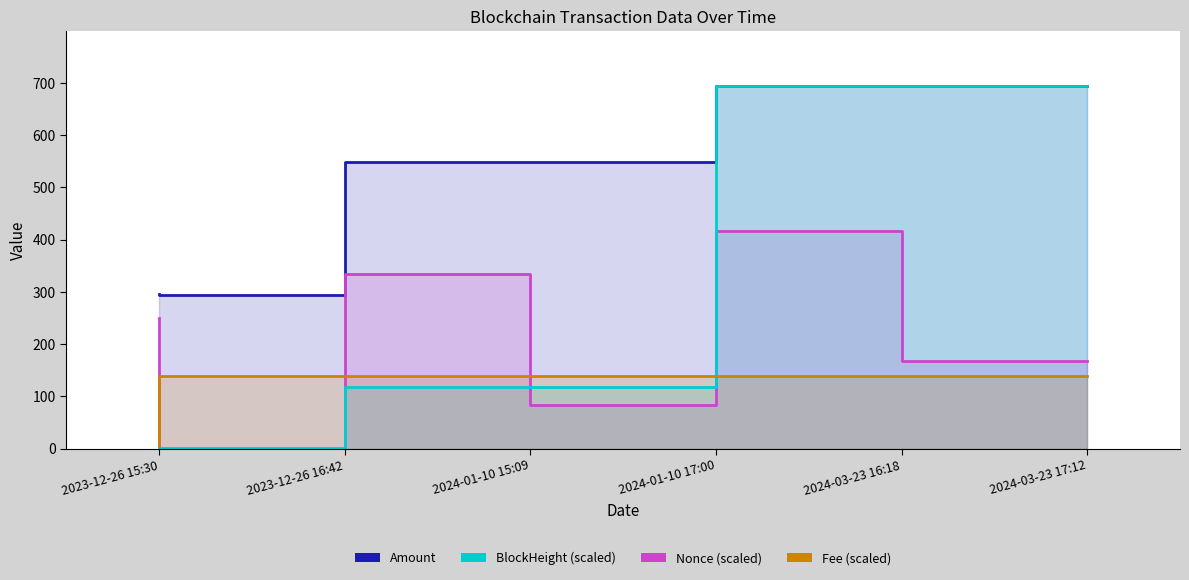

What is the total value across all series at 2024-01-10 15:09?

1139.8